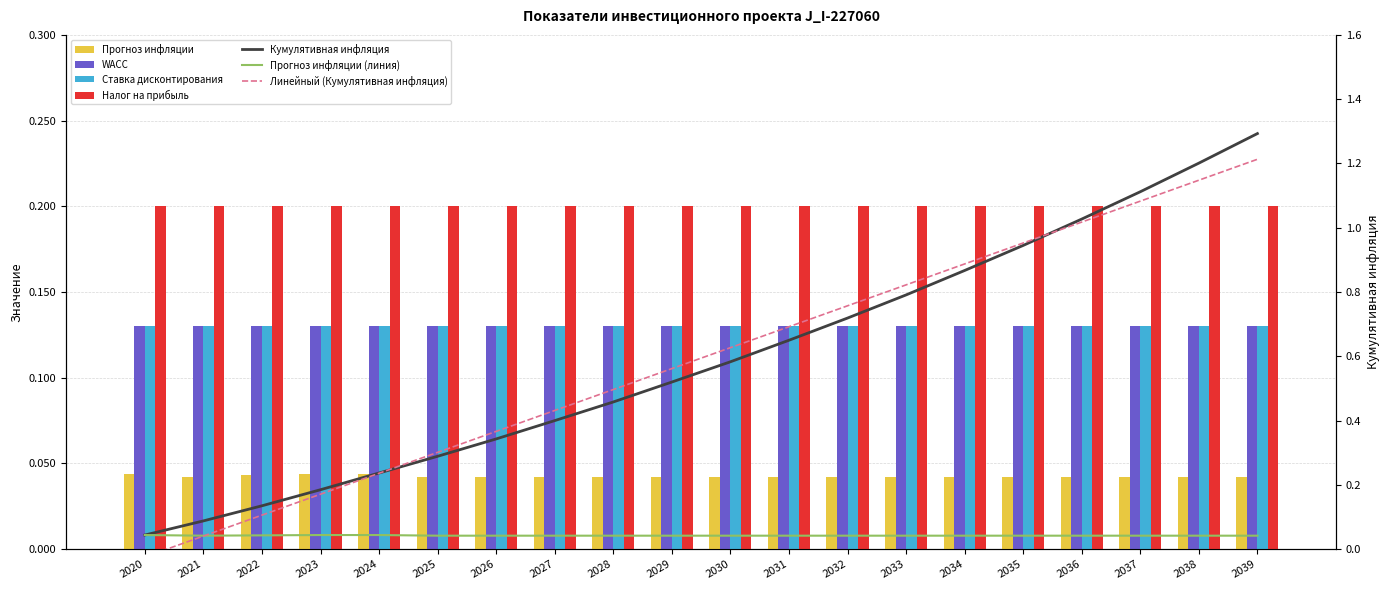

Between 2020 and 2039, which series saw the biggest shift?

Кумулятивная инфляция